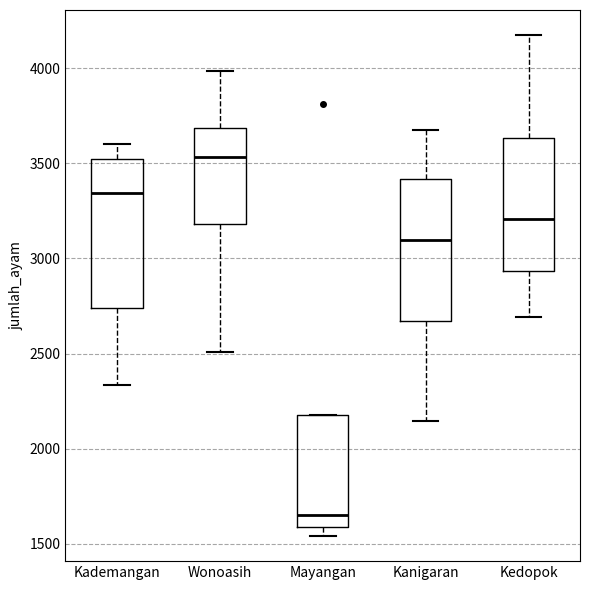

Which box's median line is the highest?

Wonoasih